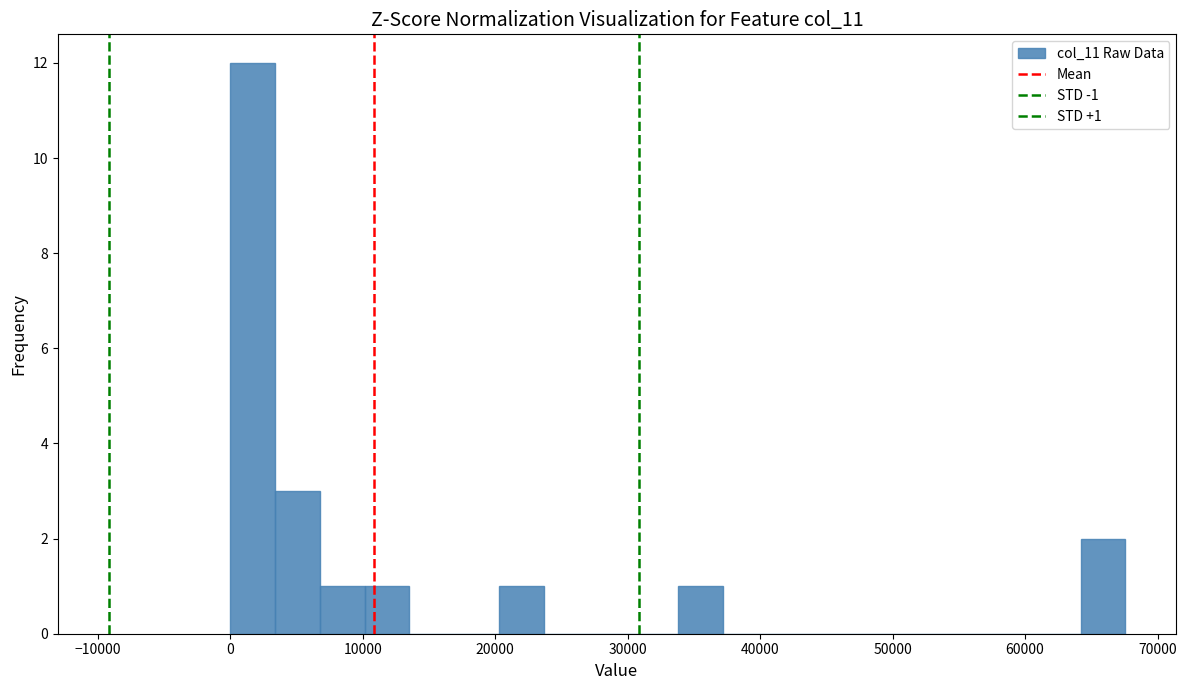

Around what value on the x-axis is the tallest bar? Give the approximate position of its centre, as read against the axis.

2000